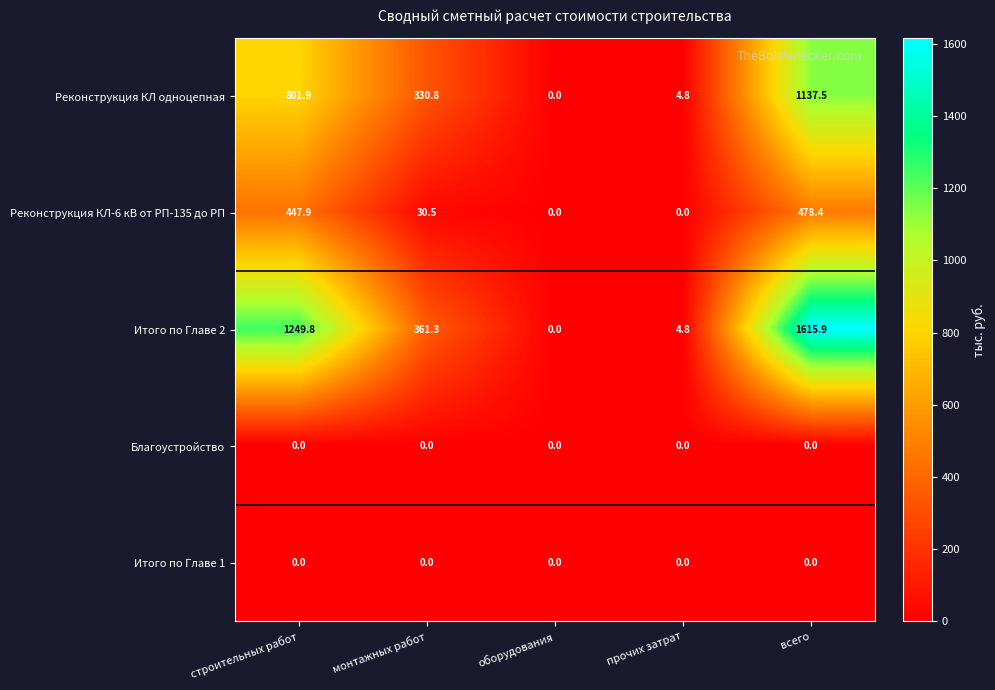

What is the difference between the Итого по Главе 2 values at всего and строительных работ?

366.1